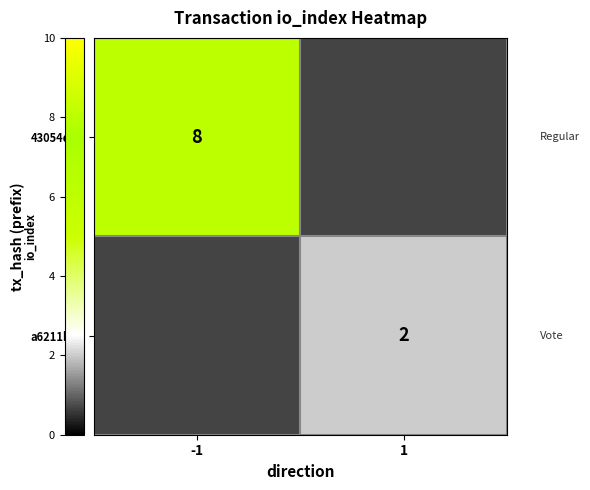

Is it true that 43054d3a equals 14 at -1?

False